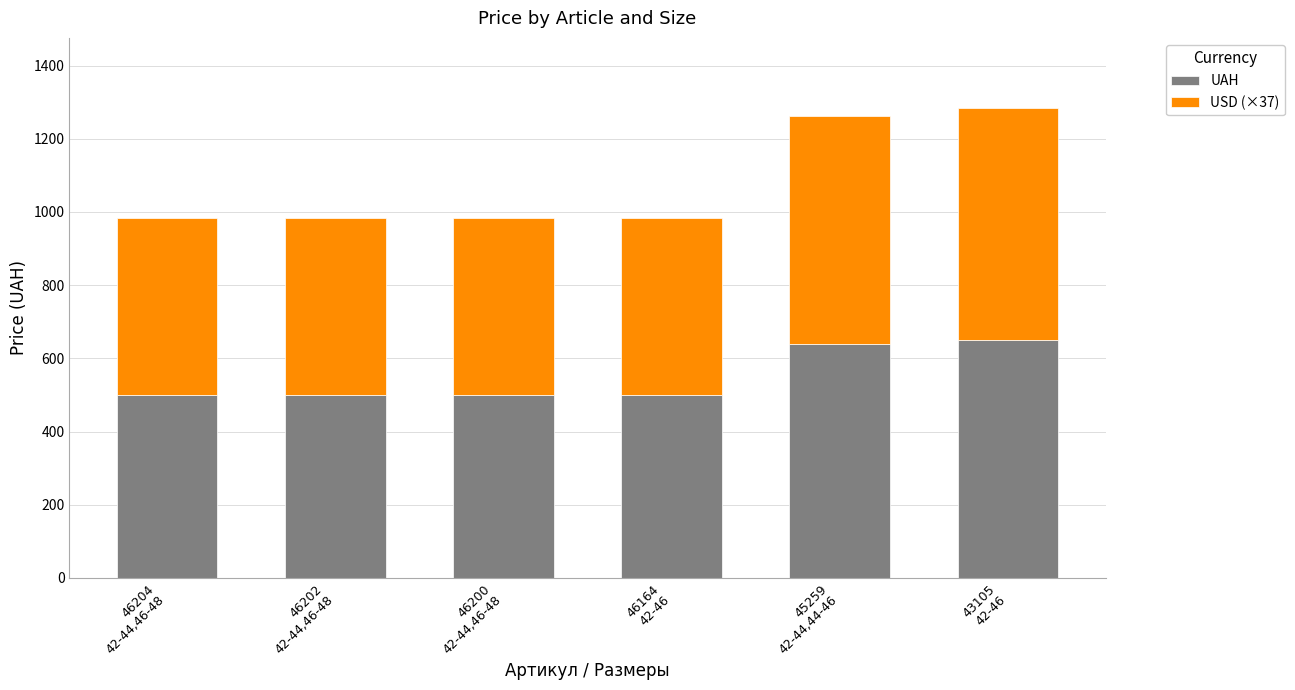

What is the average value of the UAH series?

547.7